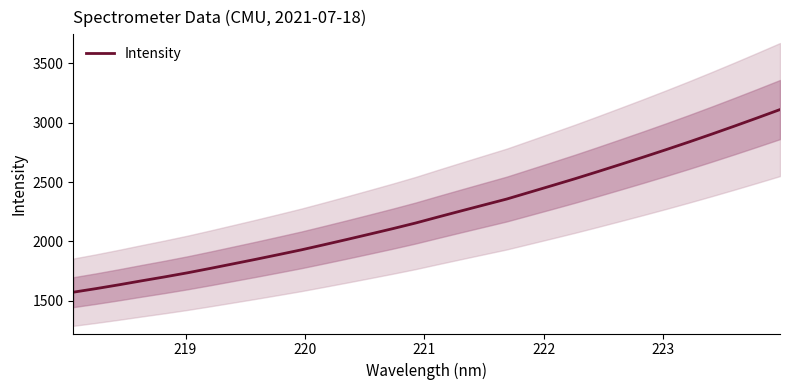

How many data points are less than 2206?

16